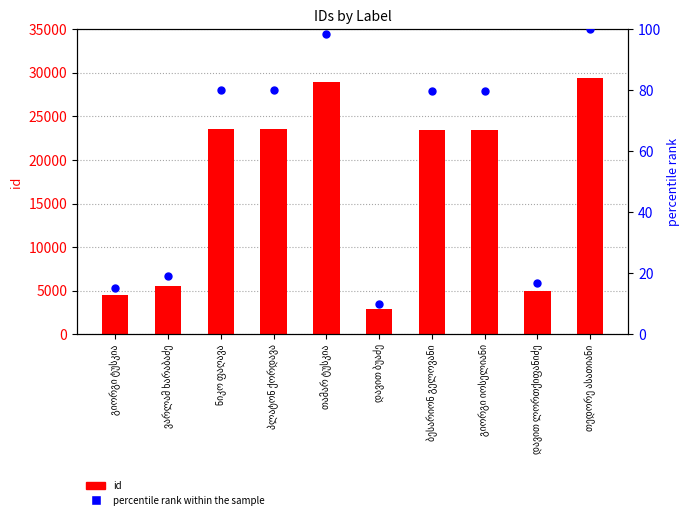

At which category is the sum across all series the highest?

თედორე ასათიანი